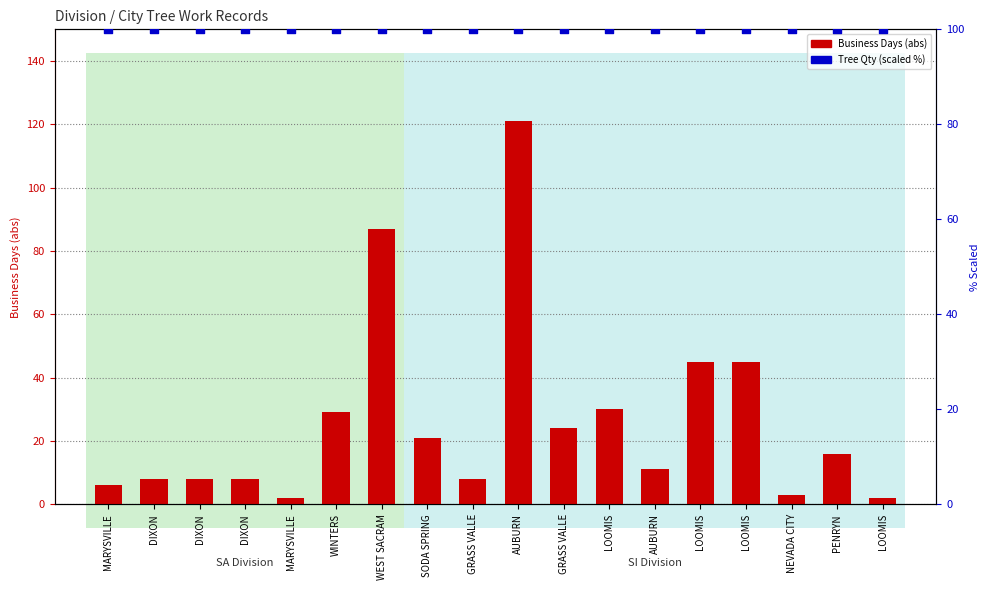

Which series has the largest total across all categories?

Tree Qty (scaled %)